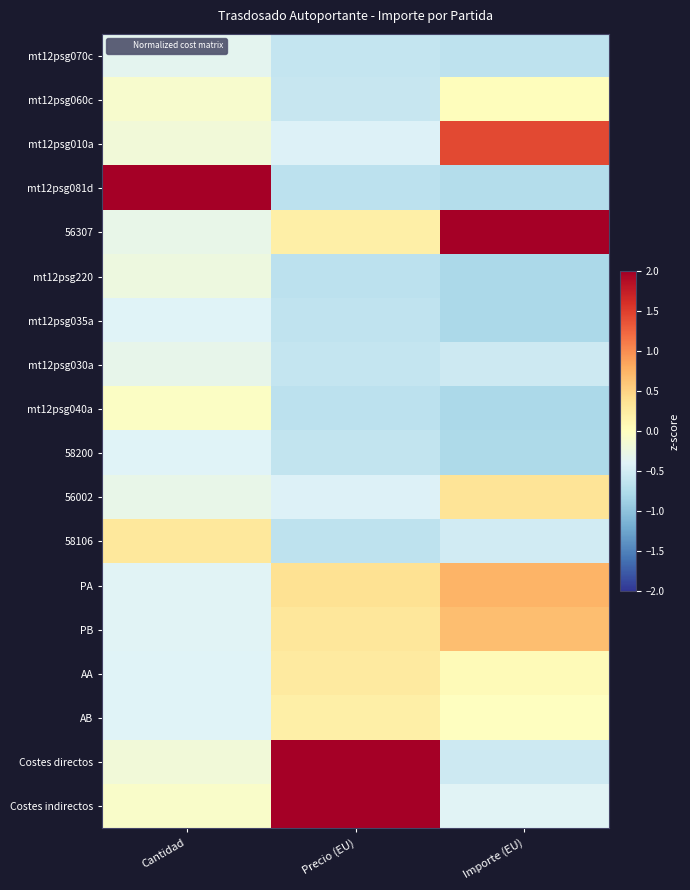

Reading left to right, list all the values displayed in this chart.

mt12psg070c: Cantidad=-0.3	Precio (EU)=-0.6	Importe (EU)=-0.6
mt12psg060c: Cantidad=-0.1	Precio (EU)=-0.6	Importe (EU)=0.0
mt12psg010a: Cantidad=-0.2	Precio (EU)=-0.4	Importe (EU)=1.4
mt12psg081d: Cantidad=4.1	Precio (EU)=-0.7	Importe (EU)=-0.7
56307: Cantidad=-0.3	Precio (EU)=0.2	Importe (EU)=3.2
mt12psg220: Cantidad=-0.2	Precio (EU)=-0.7	Importe (EU)=-0.8
mt12psg035a: Cantidad=-0.4	Precio (EU)=-0.6	Importe (EU)=-0.8
mt12psg030a: Cantidad=-0.3	Precio (EU)=-0.6	Importe (EU)=-0.5
mt12psg040a: Cantidad=-0.0	Precio (EU)=-0.7	Importe (EU)=-0.8
58200: Cantidad=-0.4	Precio (EU)=-0.6	Importe (EU)=-0.8
56002: Cantidad=-0.3	Precio (EU)=-0.4	Importe (EU)=0.3
58106: Cantidad=0.3	Precio (EU)=-0.7	Importe (EU)=-0.5
PA: Cantidad=-0.4	Precio (EU)=0.4	Importe (EU)=0.7
PB: Cantidad=-0.4	Precio (EU)=0.3	Importe (EU)=0.7
AA: Cantidad=-0.4	Precio (EU)=0.3	Importe (EU)=0.1
AB: Cantidad=-0.4	Precio (EU)=0.2	Importe (EU)=-0.0
Costes directos: Cantidad=-0.2	Precio (EU)=2.6	Importe (EU)=-0.5
Costes indirectos: Cantidad=-0.1	Precio (EU)=2.6	Importe (EU)=-0.4